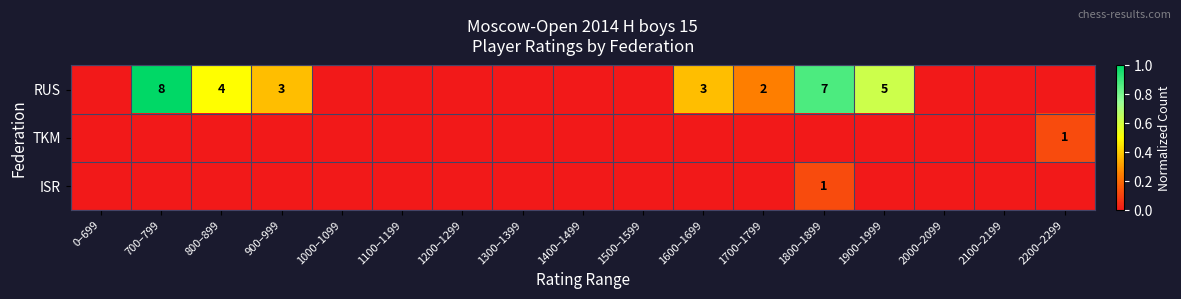

True or false: RUS has a value of 3 at 1900–1999.

False